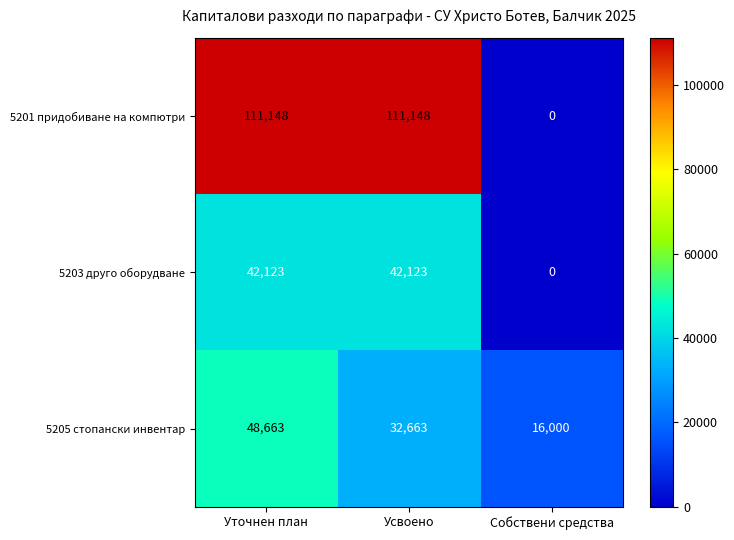

Which series has the largest range (max minus min)?

5201 придобиване на компютри